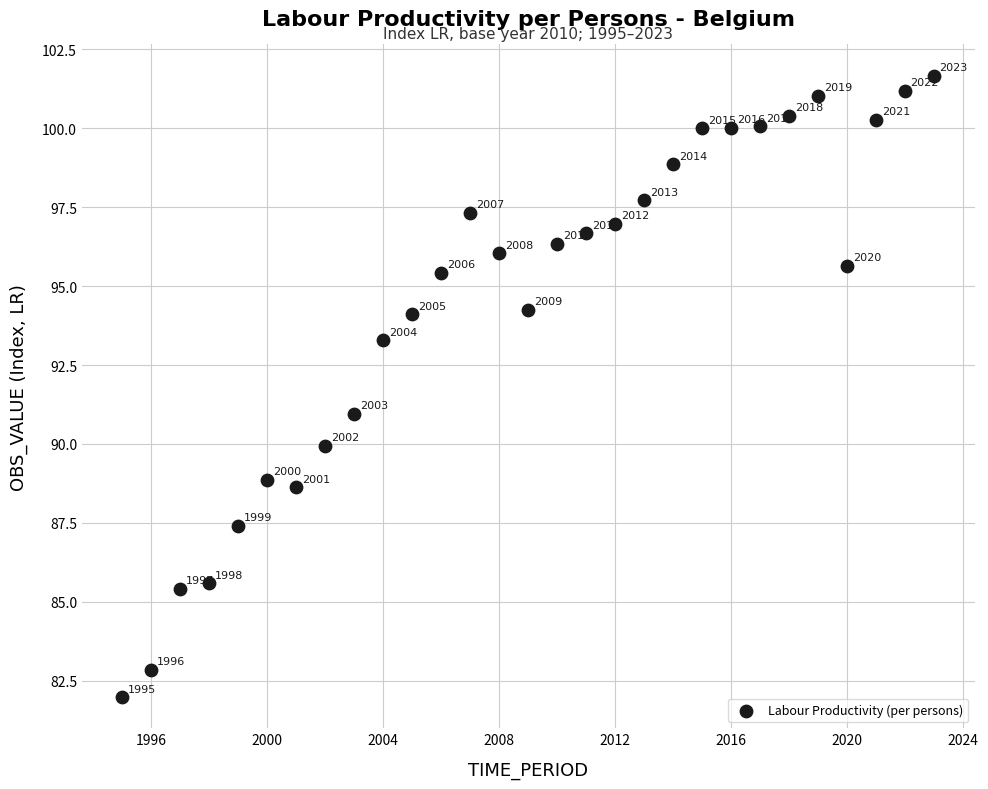

What is the range of Y values (max minus min)?

19.7